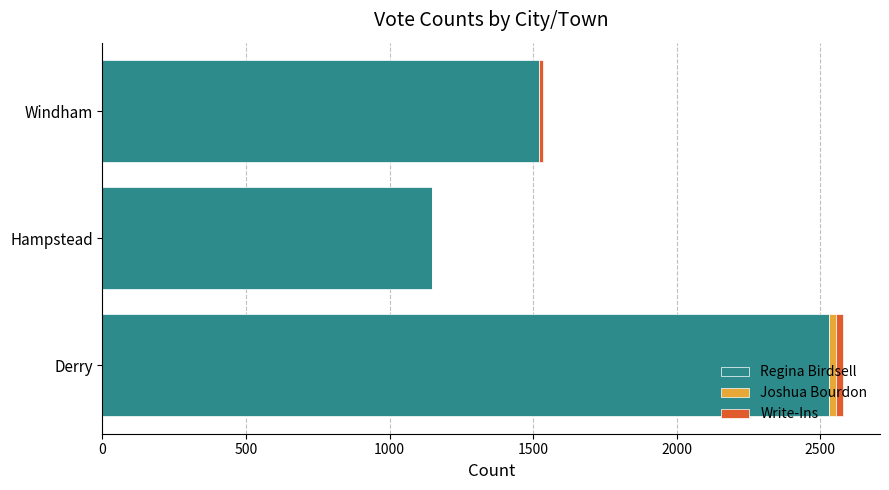

The value of Regina Birdsell at Derry is 2529. True or false?

True